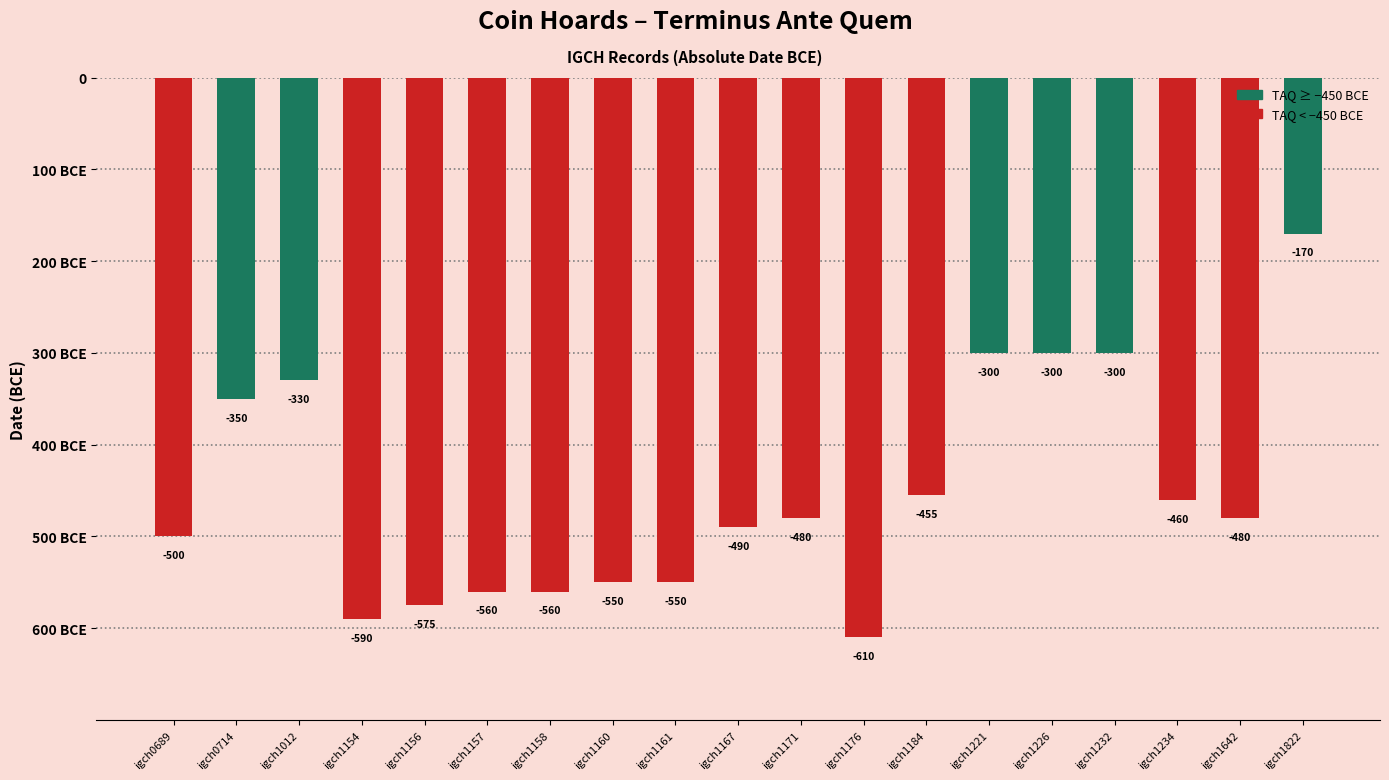

What is the difference between the values at igch0689 and igch1822?

330